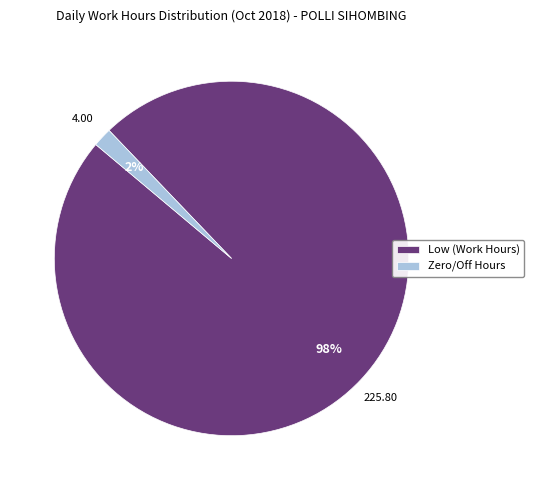

Combined, do Low (Work Hours) and Zero/Off Hours account for over 50%?

Yes